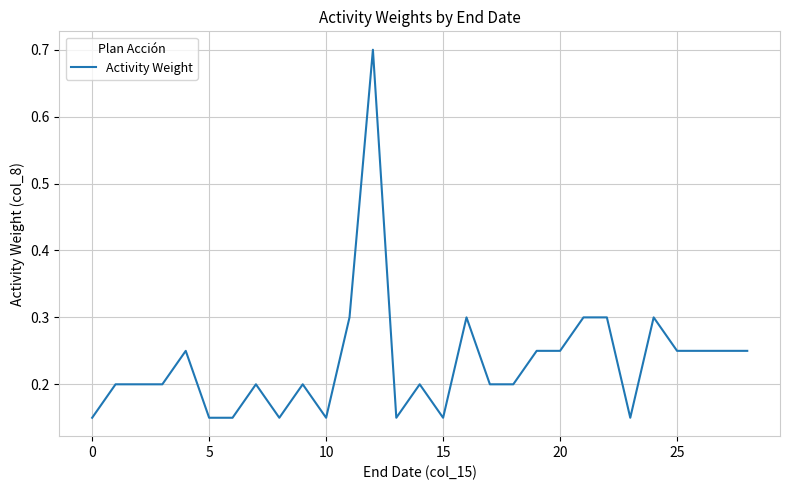

Does the chart have visible grid lines?

Yes